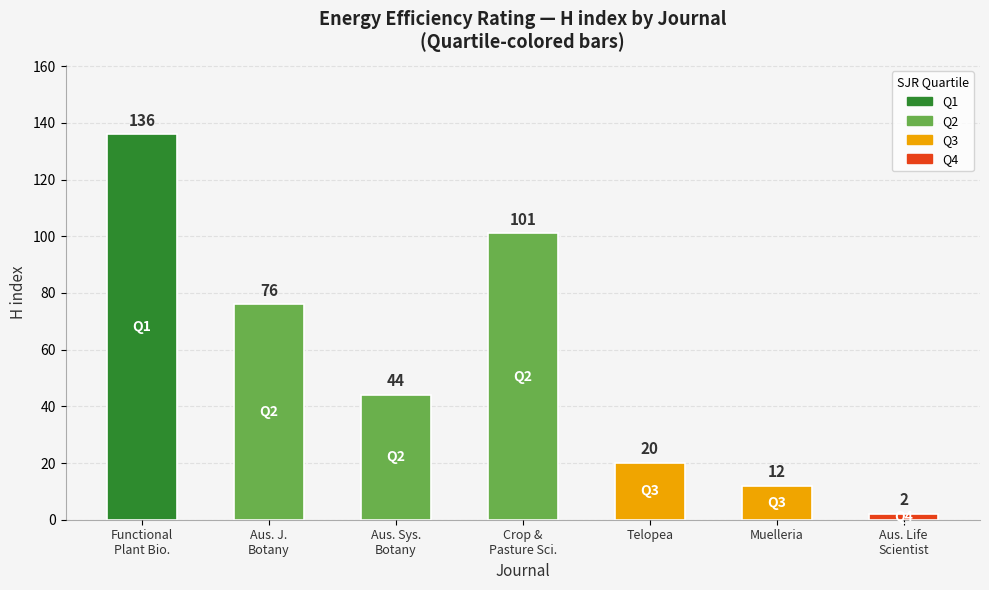

What is the ratio of the value at Aus. Sys.
Botany to the value at Functional
Plant Bio.?

0.3